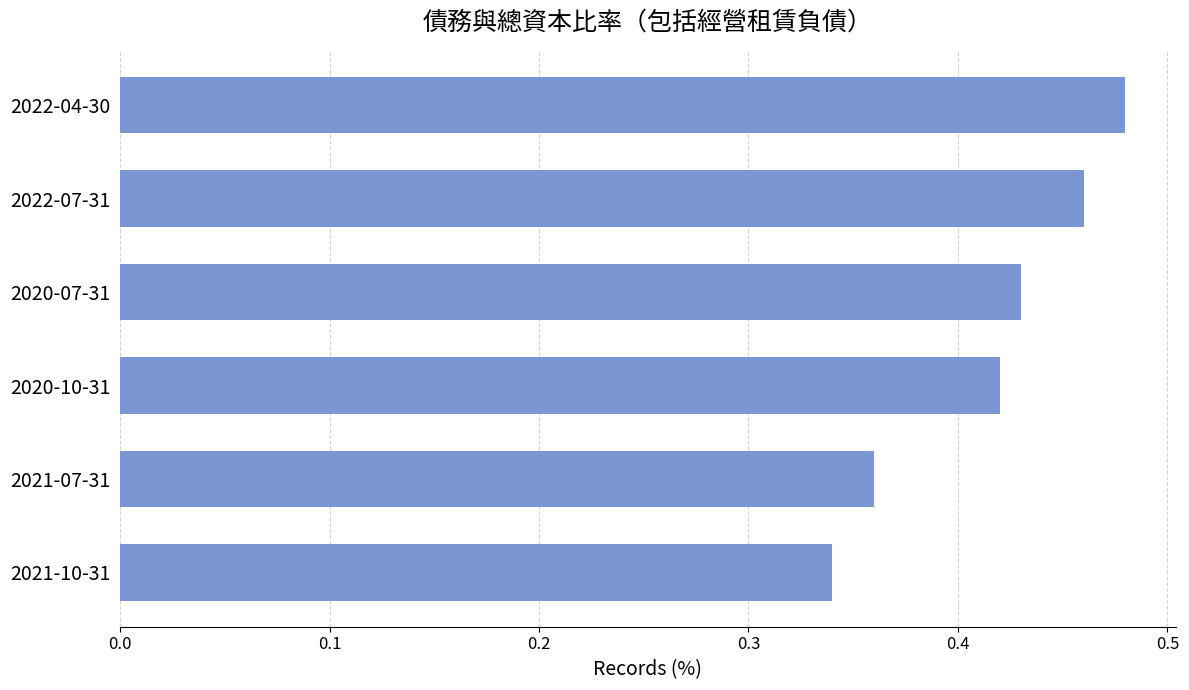

Which label corresponds to the largest value in the chart?

2022-04-30